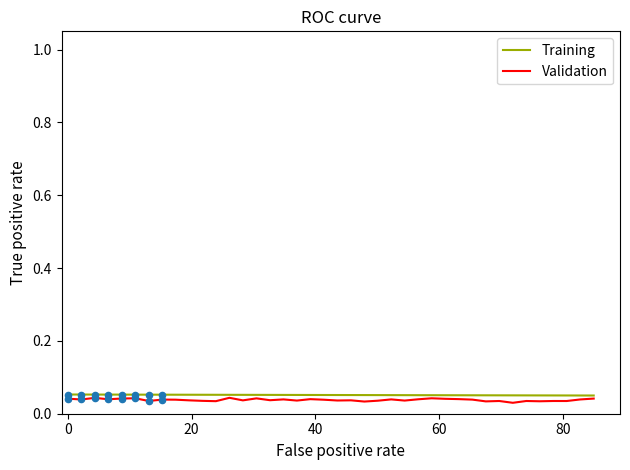

What are all the series names shown in the legend?

Training, Validation